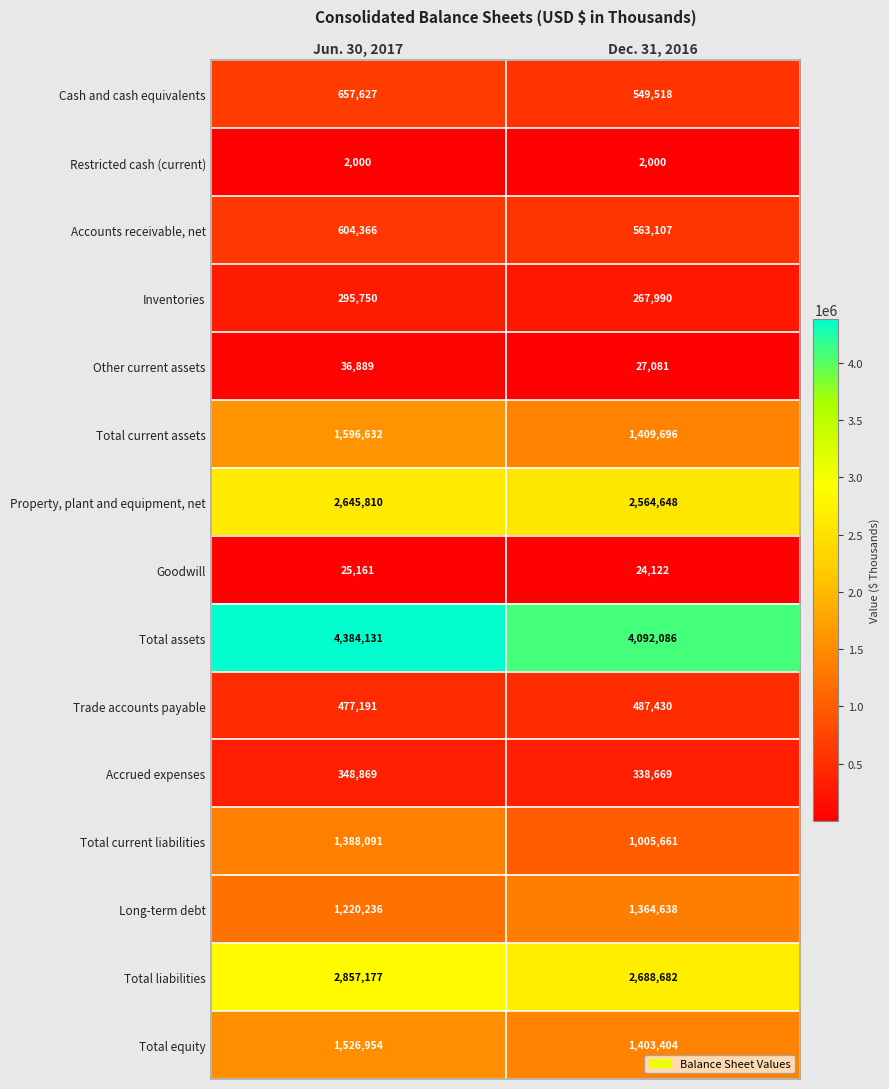

What is the approximate value of Cash and cash equivalents at Jun. 30, 2017?

657627